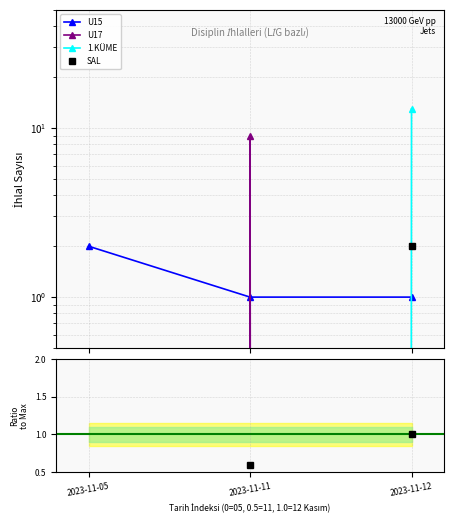

Reading right to left, list all the values displayed in this chart.

U15: 1.0	1.0	2.0
U17: 0.0	9.0	0.0
1.KÜME: 13.0	0.0	0.0
SAL: 2.0	0.0	0.0
Total / Max: 1.0	0.6	0.1